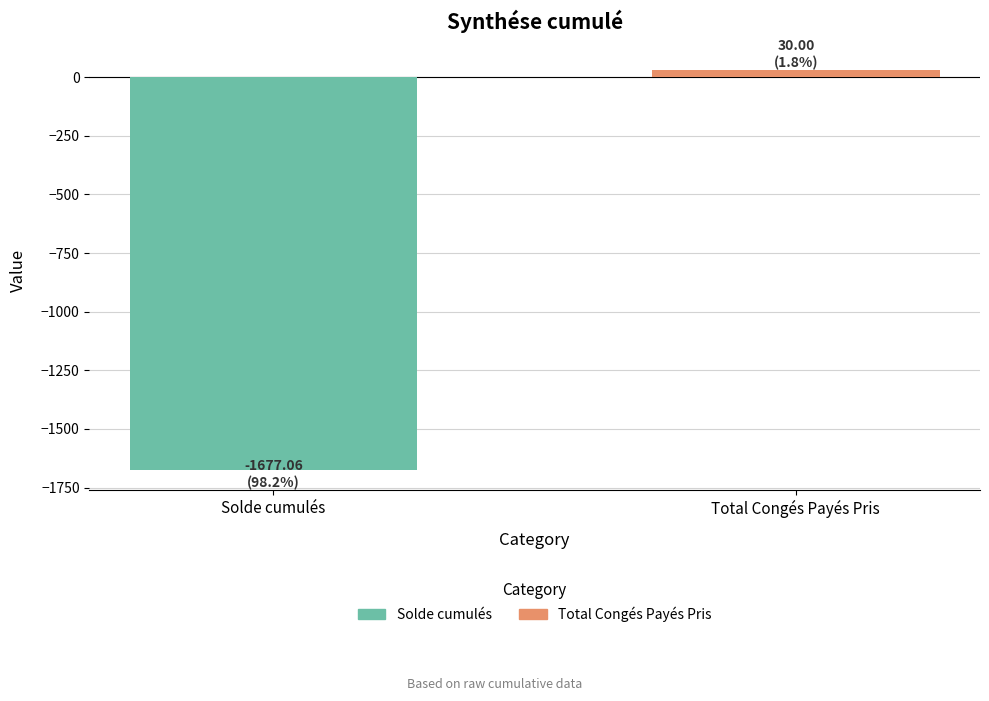

Between Solde cumulés and Total Congés Payés Pris, which is larger?

Total Congés Payés Pris